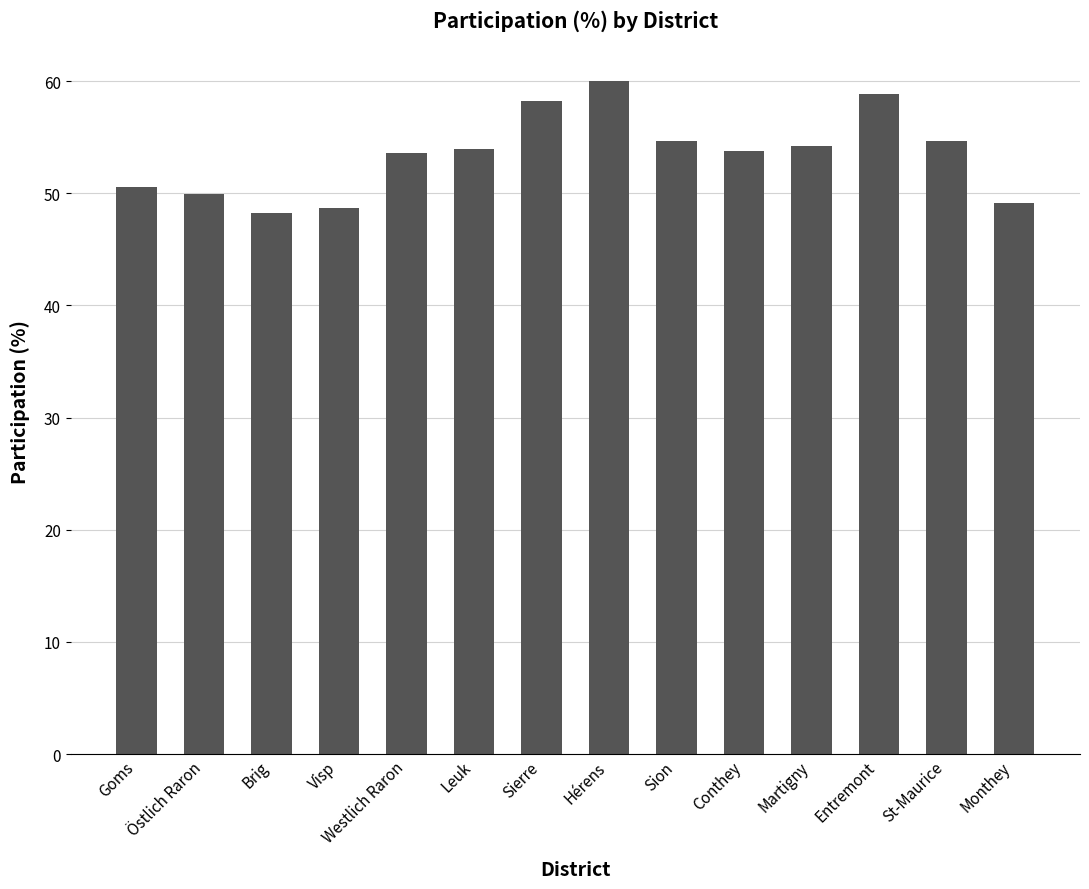

What is the label of the 8th bar from the right?

Sierre